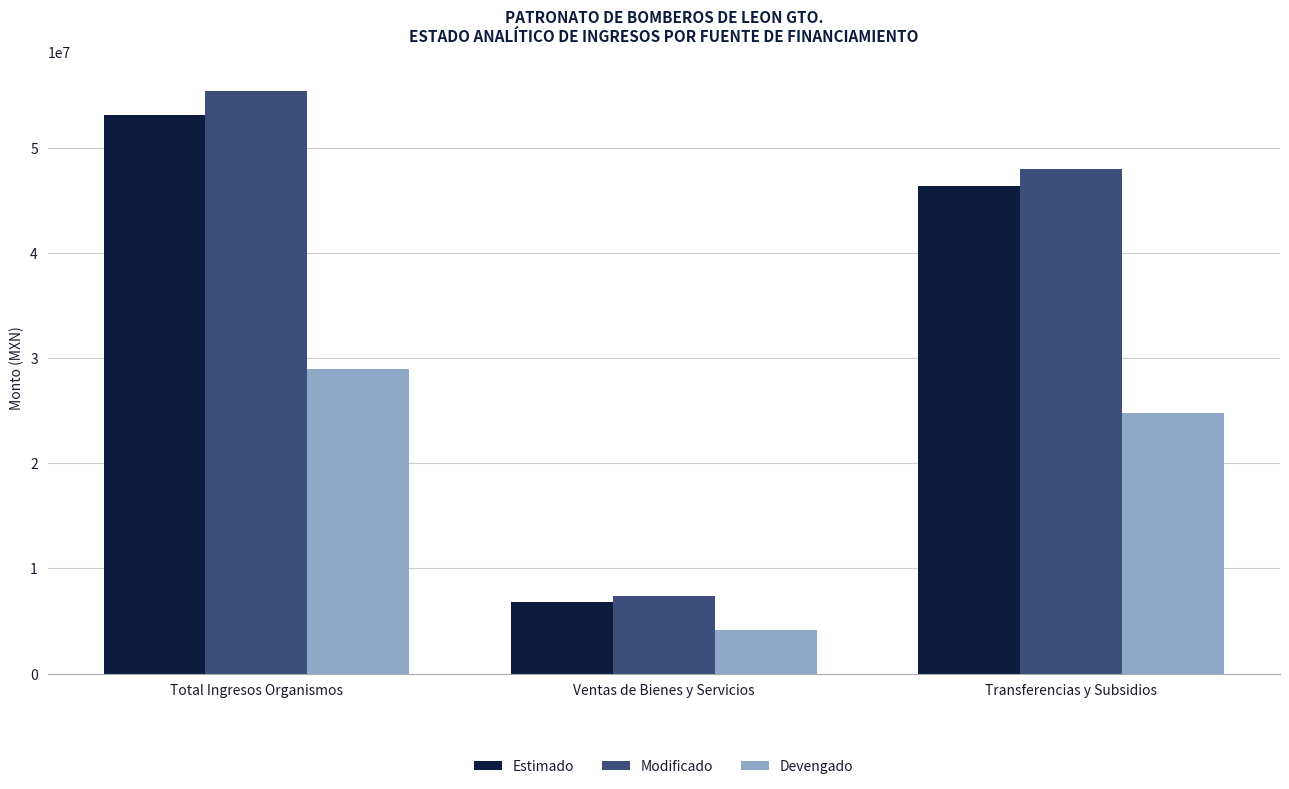

Reading left to right, what are all the values shown in this chart?

Estimado: Total Ingresos Organismos=53185752.1	Ventas de Bienes y Servicios=6812444.0	Transferencias y Subsidios=46373308.1
Modificado: Total Ingresos Organismos=55408096.1	Ventas de Bienes y Servicios=7384788.0	Transferencias y Subsidios=48023308.1
Devengado: Total Ingresos Organismos=28968679.4	Ventas de Bienes y Servicios=4132025.4	Transferencias y Subsidios=24836654.0